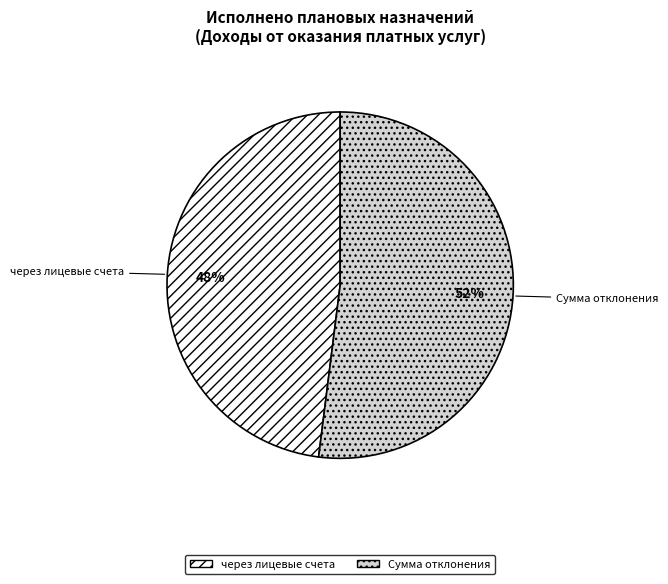

Count the number of slices in the pie.

2